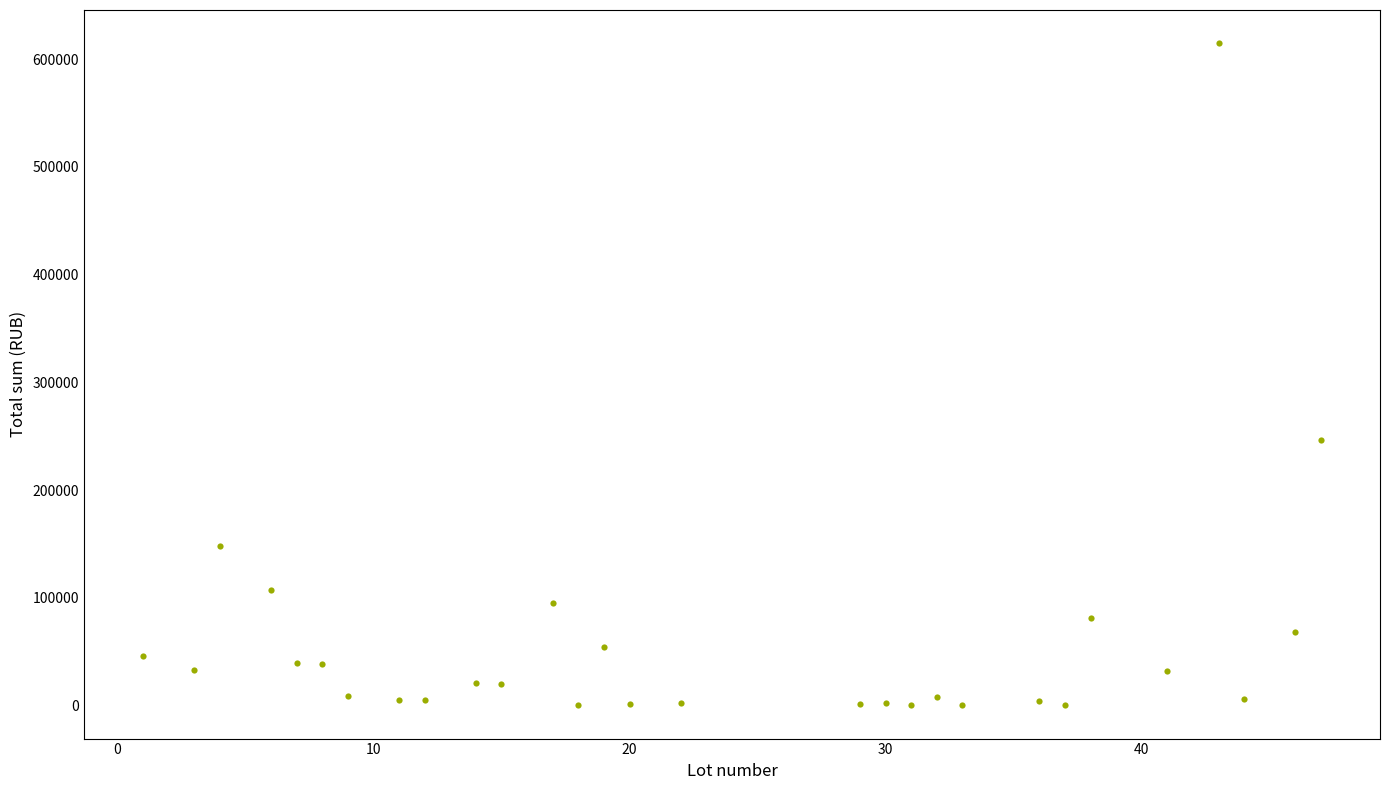

What Y value in the scatter plot is closest to 307588?

246400.0